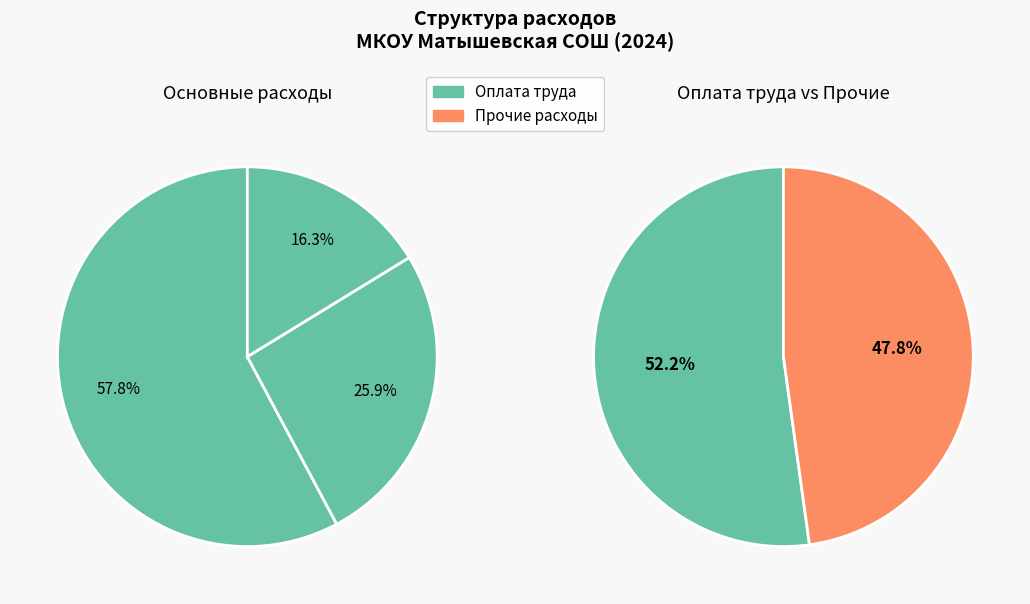

The Коммунальные услуги slice represents 17% of the pie. True or false?

False